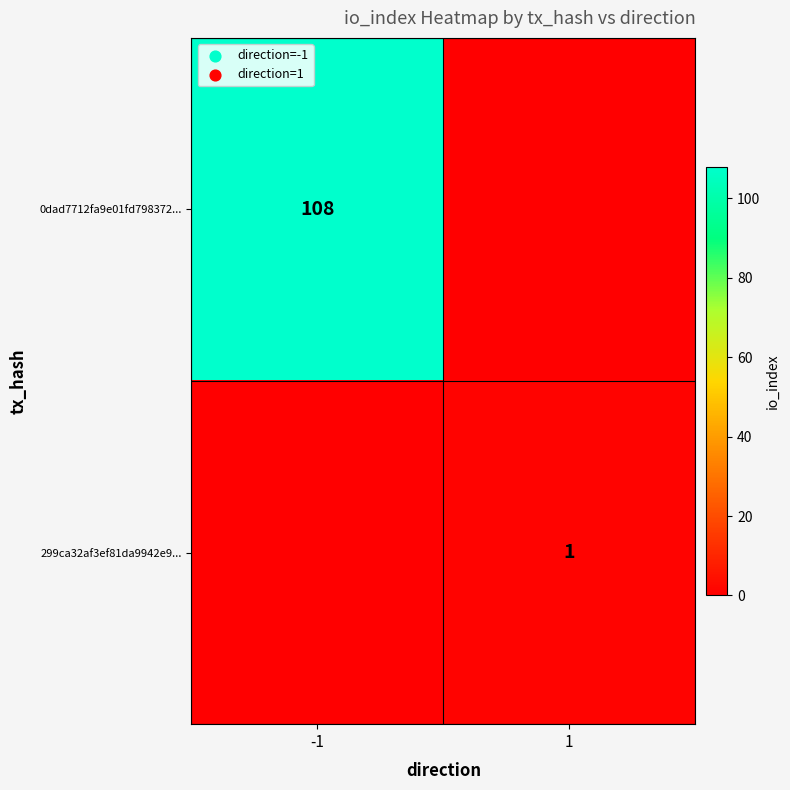

Is the value of 0dad7712fa9e01fd798372... at -1 greater than the value of 299ca32af3ef81da9942e9... at 1?

Yes